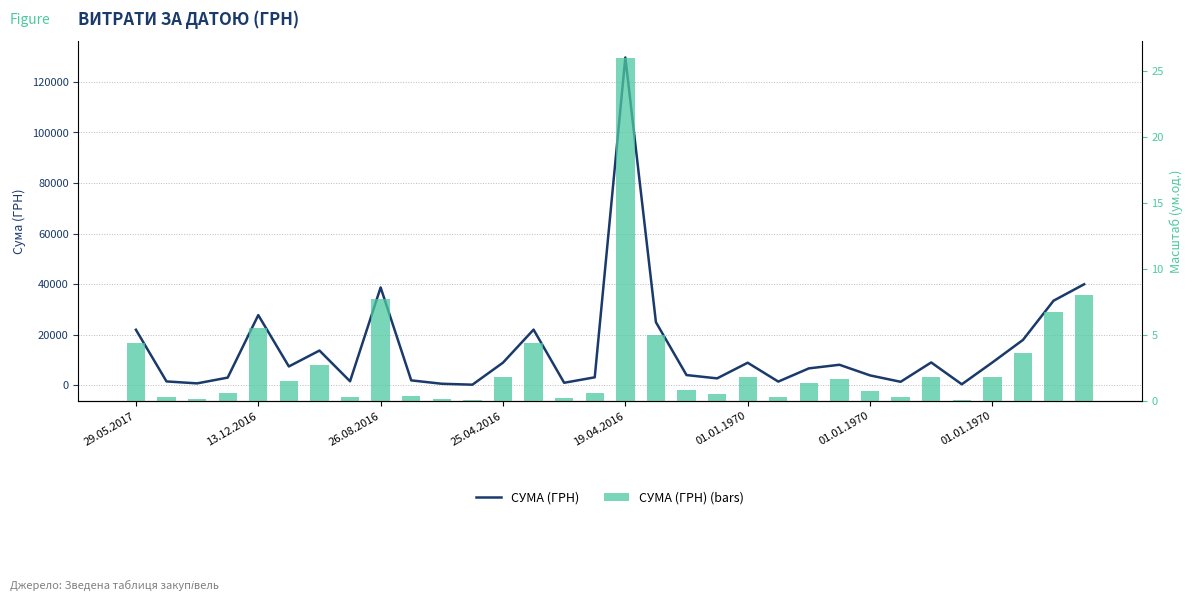

At which label does СУМА (ГРН) (bars) reach its minimum?

11